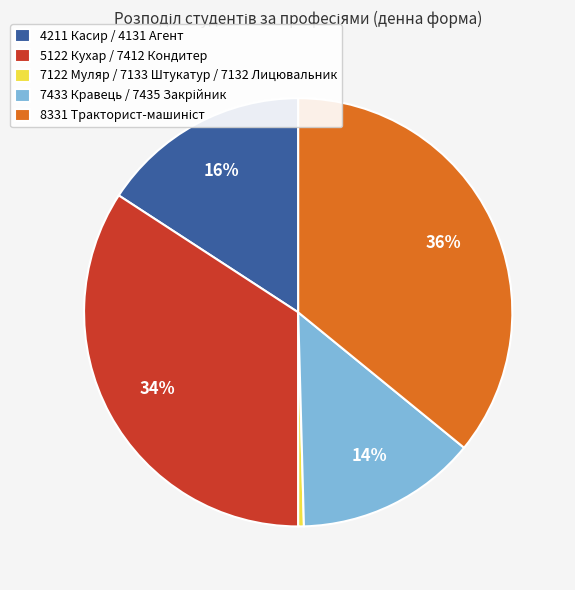

How many segments does this pie chart have?

5